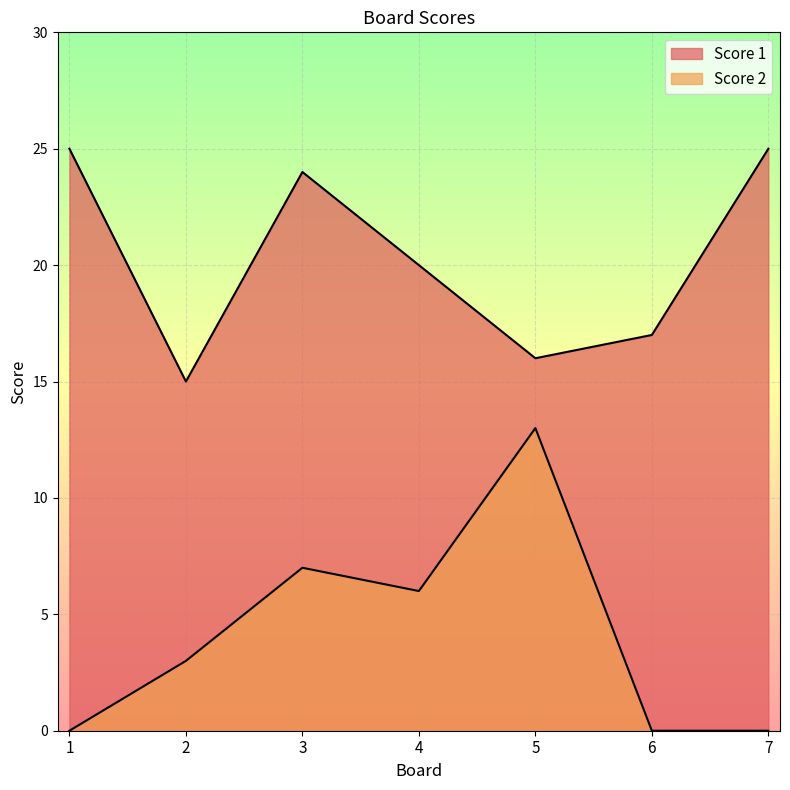

How many interior local peaks does the Score 2 series have?

2